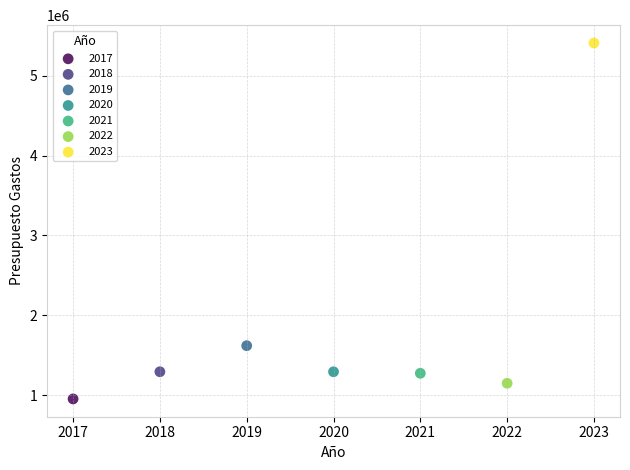

Which series reaches the maximum Y coordinate?

2023